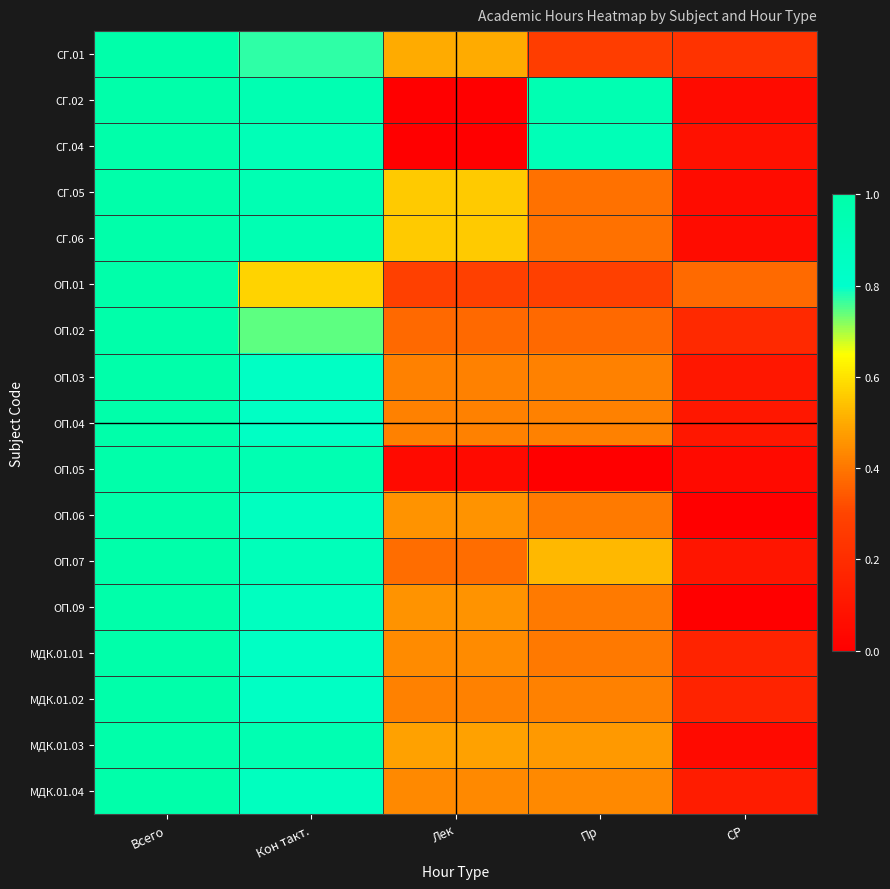

What is the total value across all series at Пр?

7.5